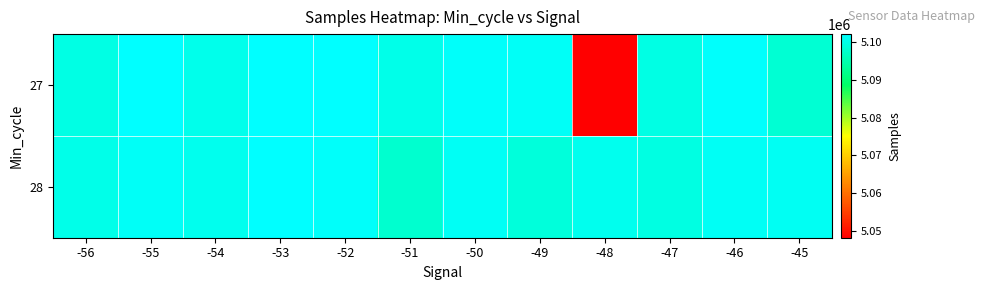

At how many categories does at least one series exceed 5075004?

12